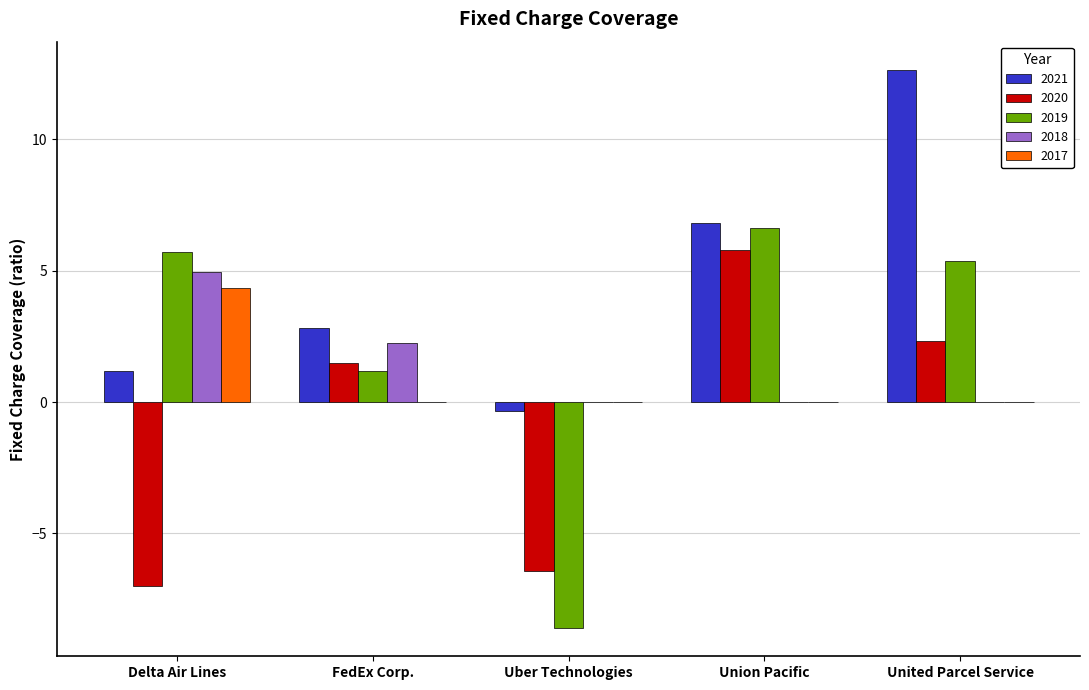

The value of 2017 at United Parcel Service is 0.0. True or false?

True